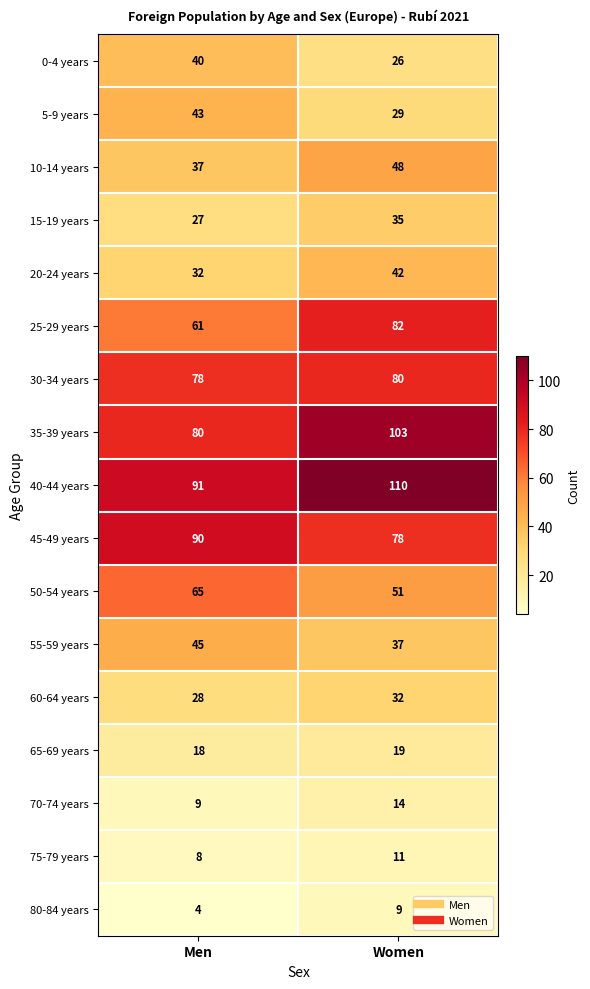

The 30-34 years series shows 105 at Women. True or false?

False